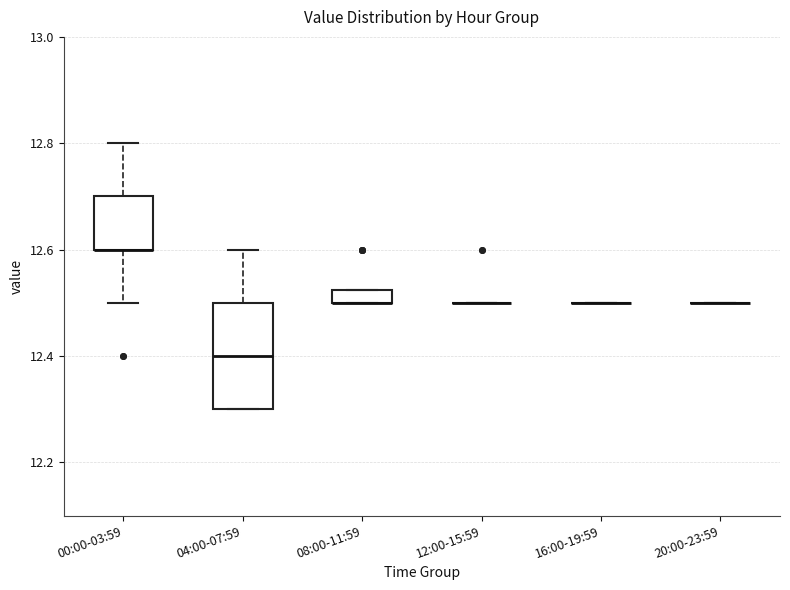

Which box is the tallest, from its lower edge to its upper edge?

04:00-07:59